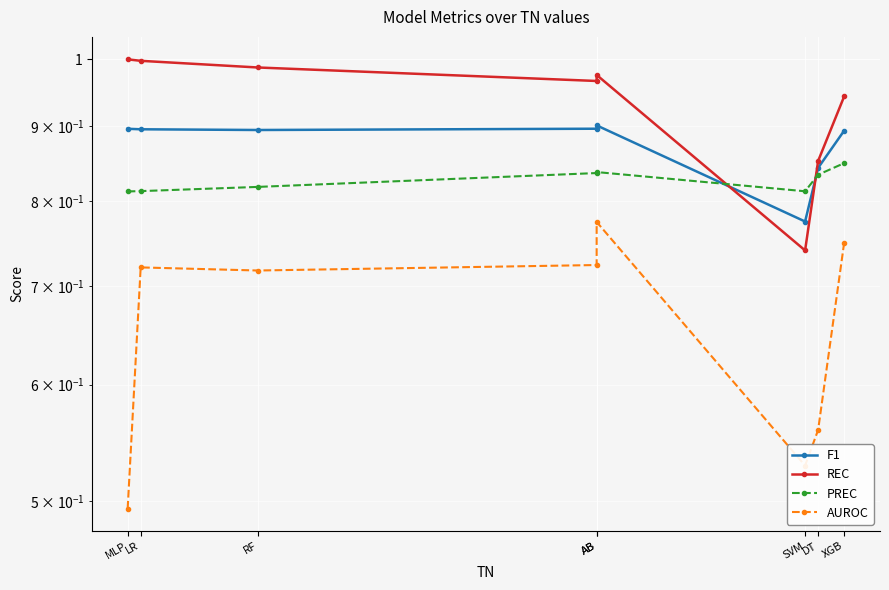

List the series in order of their overall mean, lowest first.

AUROC, PREC, F1, REC